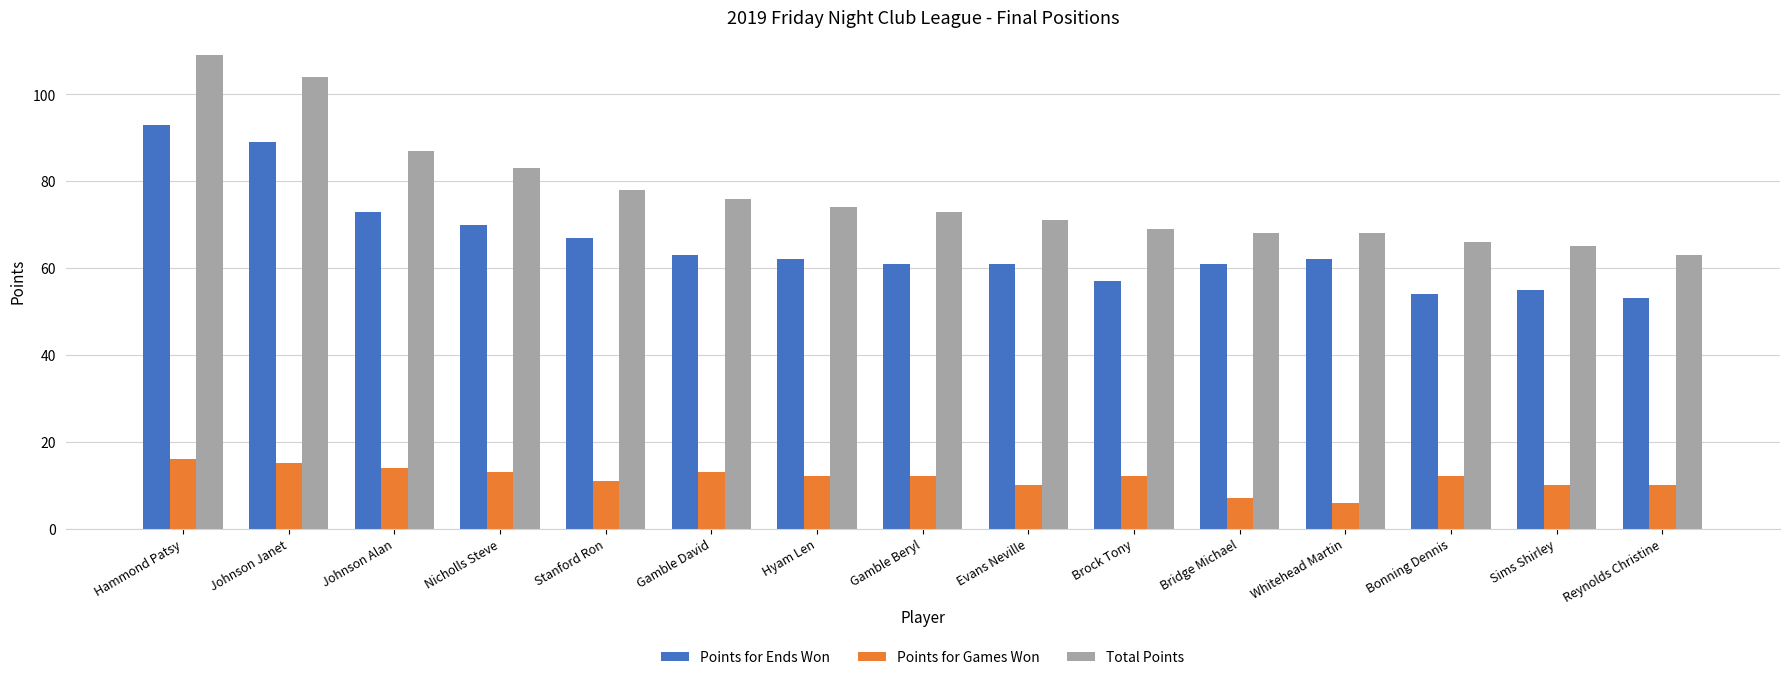

What are all the series names shown in the legend?

Points for Ends Won, Points for Games Won, Total Points